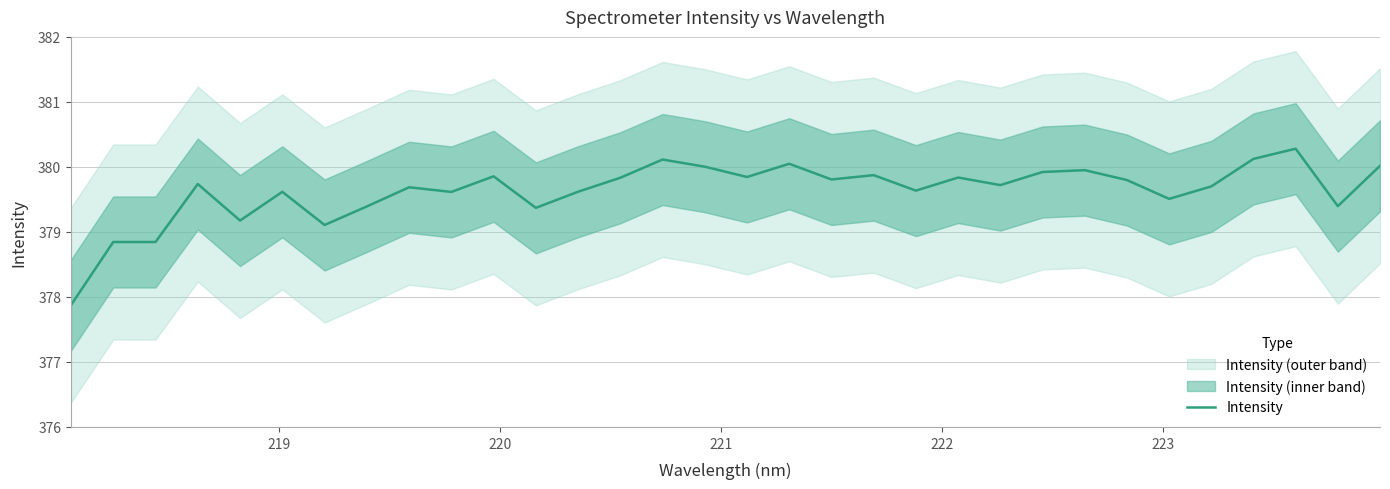

What is the minimum value for Intensity?

377.9